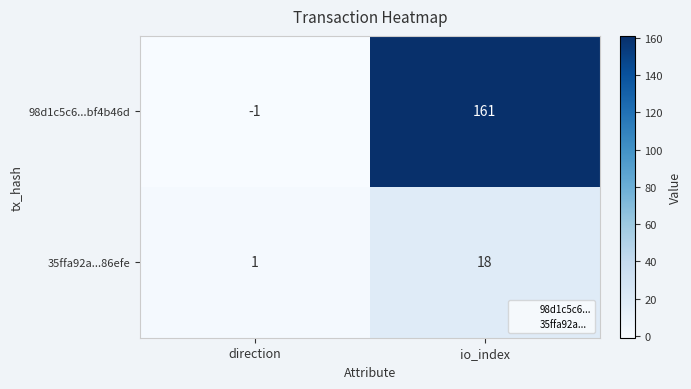

Reading left to right, list all the values displayed in this chart.

98d1c5c6...bf4b46d: direction=-1	io_index=161
35ffa92a...86efe: direction=1	io_index=18